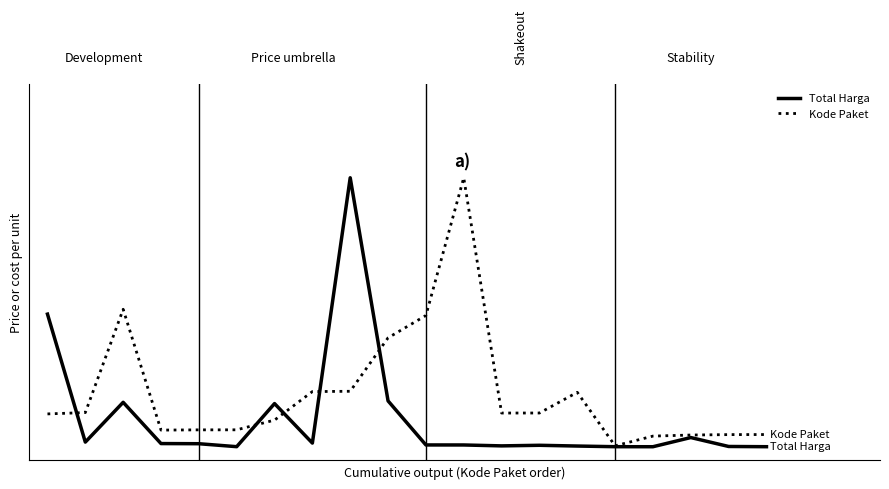

Is this an area chart (filled region under the line)?

No